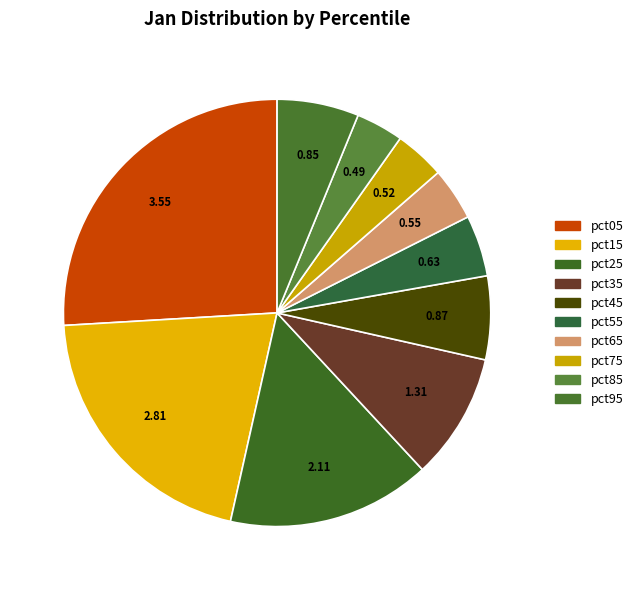

Is there a majority slice in this chart?

No